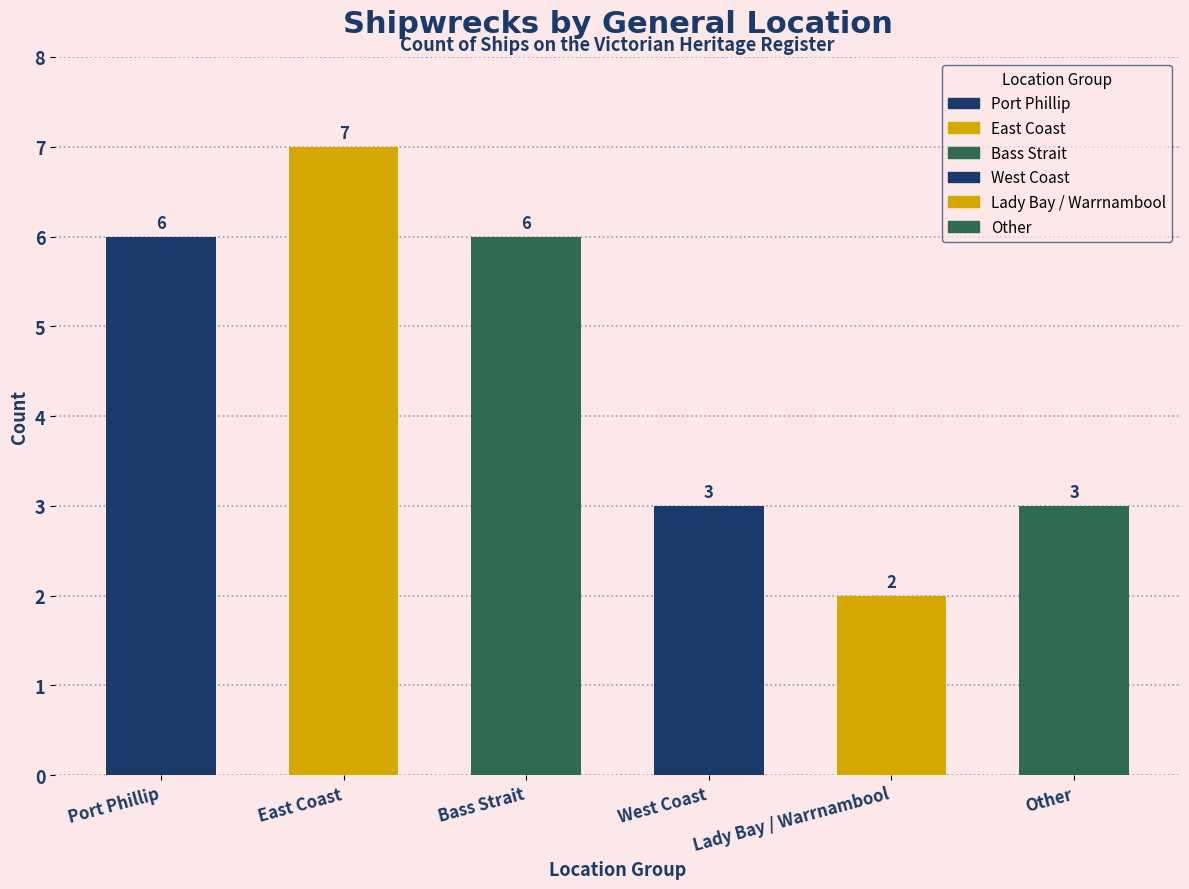

Approximately how many times larger is the value at Lady Bay / Warrnambool compared to West Coast?

0.7